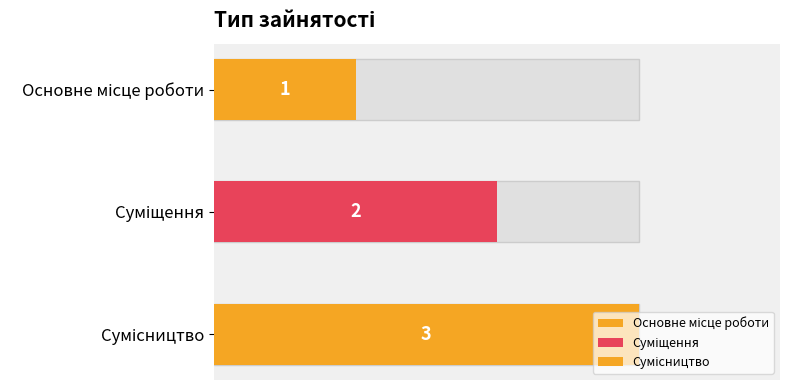

What is the change in value from Основне місце роботи to Сумісництво?

+2